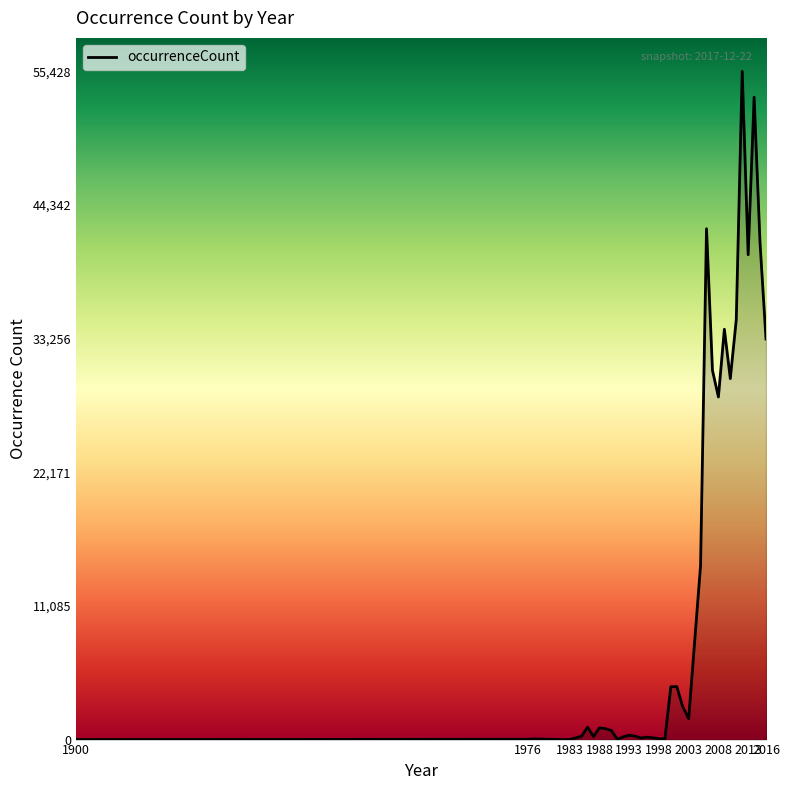

What is the difference between the maximum and minimum values?

55427